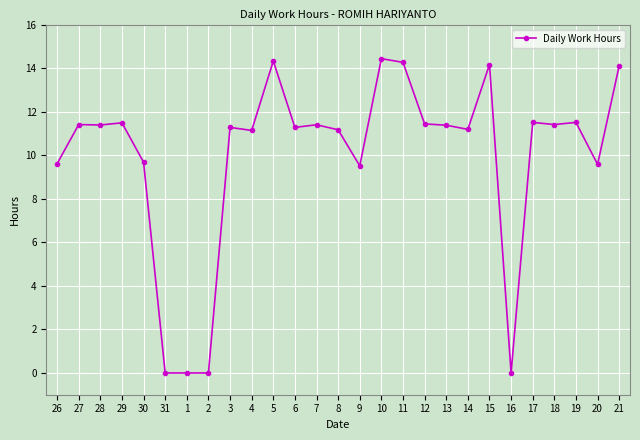

Is this an area chart (filled region under the line)?

No